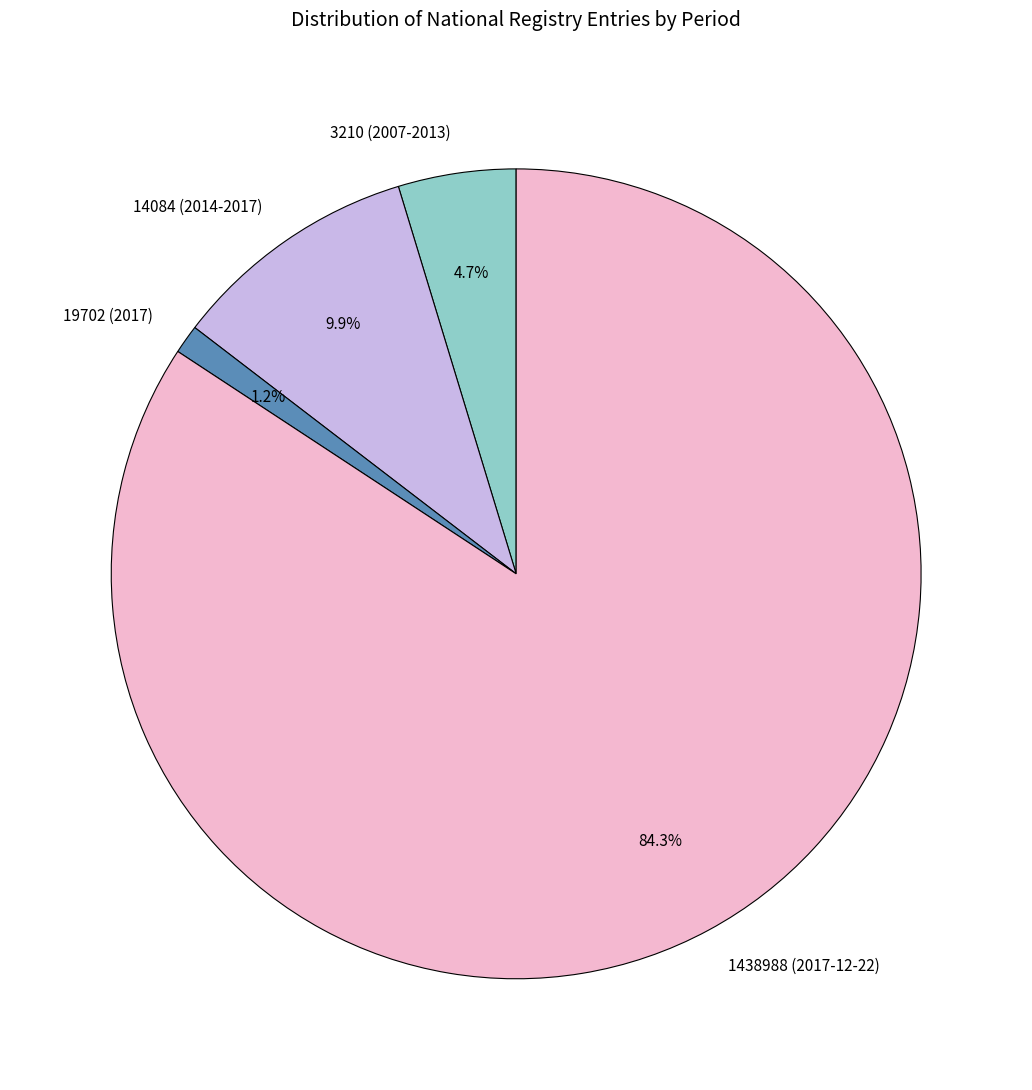

What is the total percentage of 3210 (2007-2013) and 14084 (2014-2017)?

14.6%